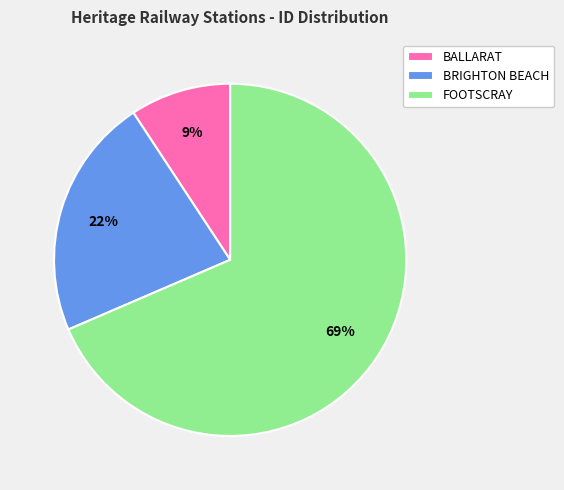

Which category has the smallest portion of the pie?

BALLARAT